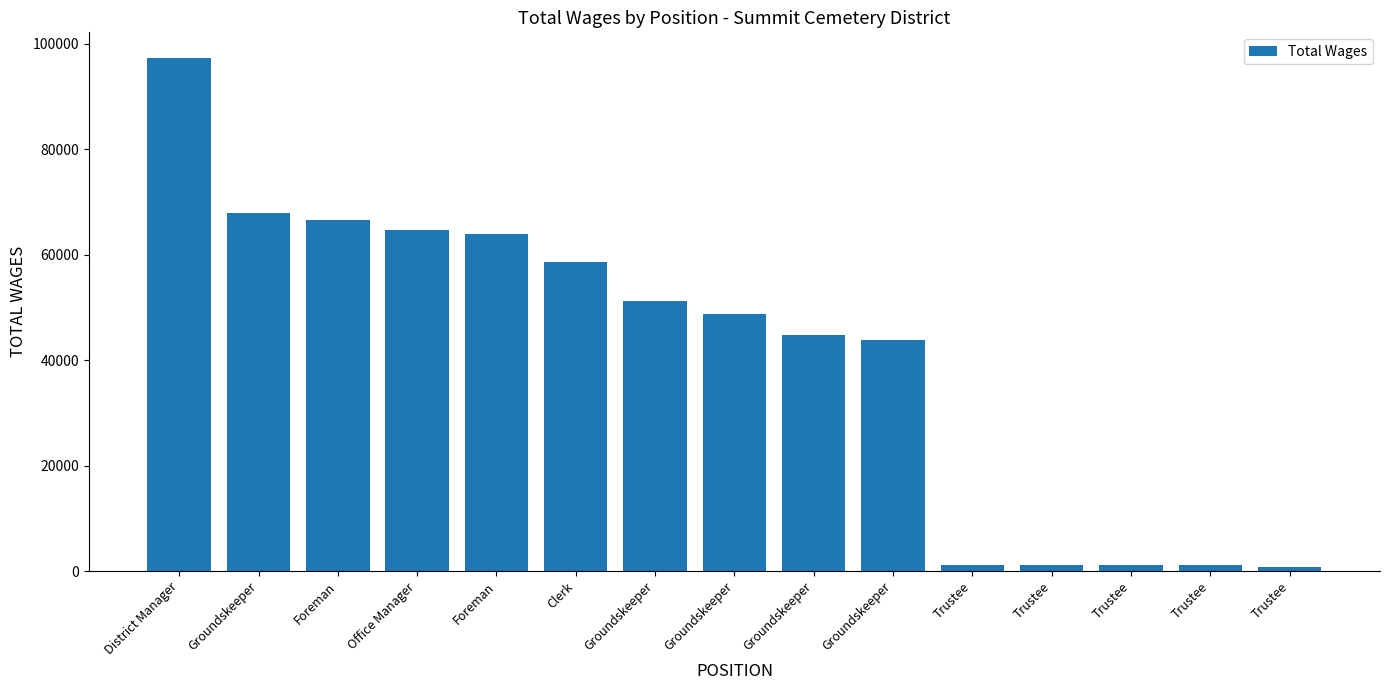

At which label is the value closest to 49060?

Groundskeeper